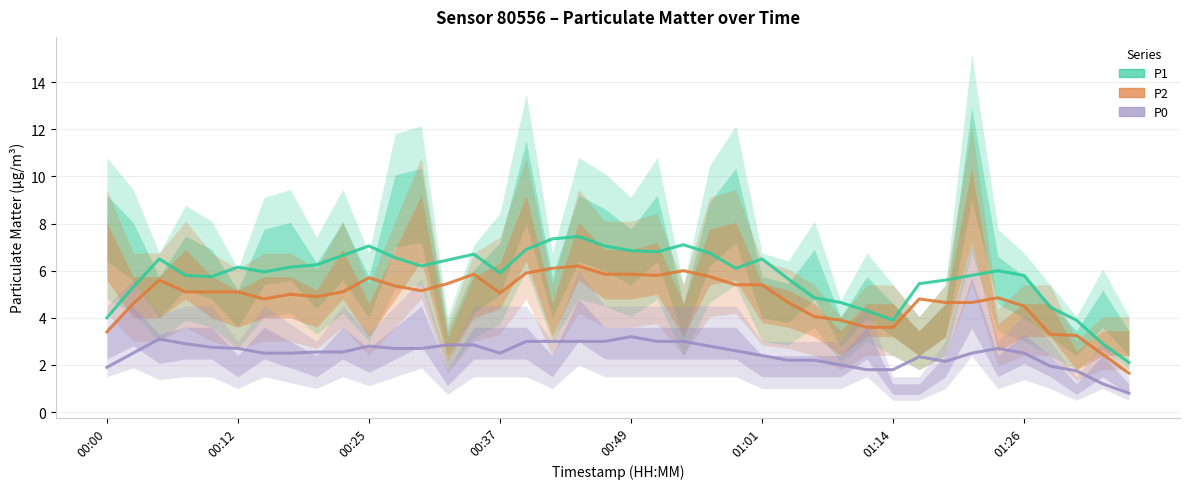

True or false: P0 has a value of 3.0 at 21.

True